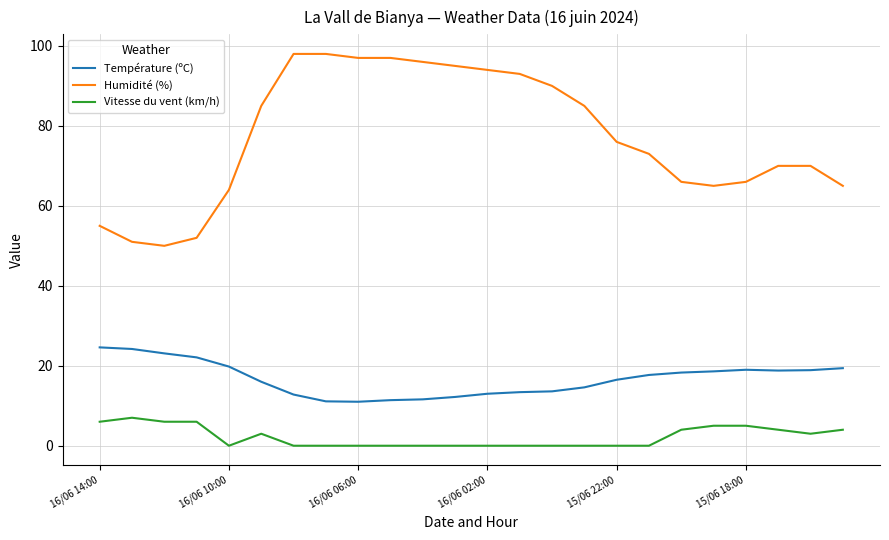

List the series in order of their peak value, lowest first.

Vitesse du vent (km/h), Température (ºC), Humidité (%)